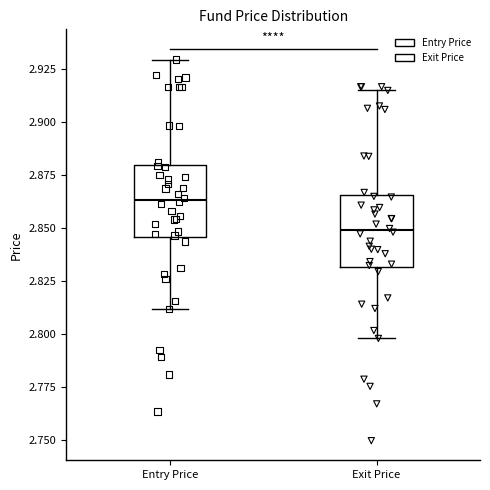

Where does the upper whisker of the box for Entry Price end on the y-axis? The values are not printed on the chart, so give them approximately, as read against the axis.

2.930